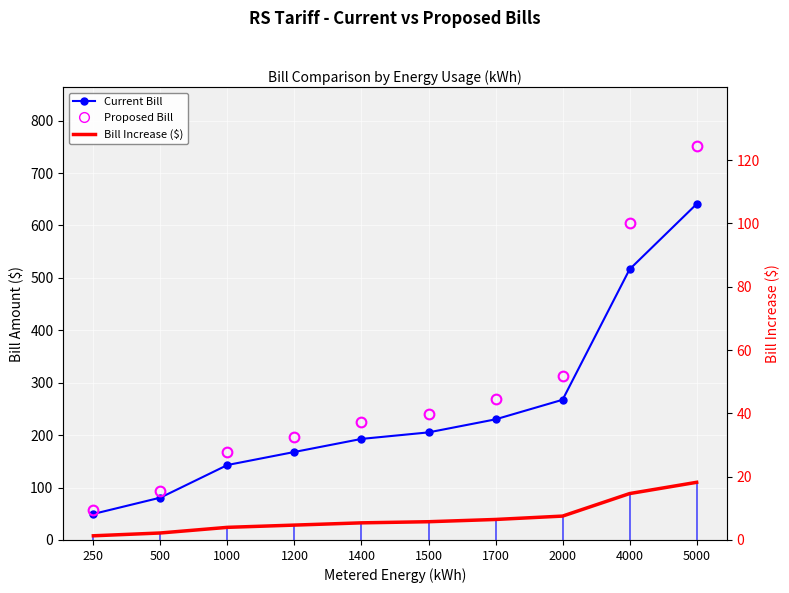

At which label does Bill Increase ($) reach its peak?

5000